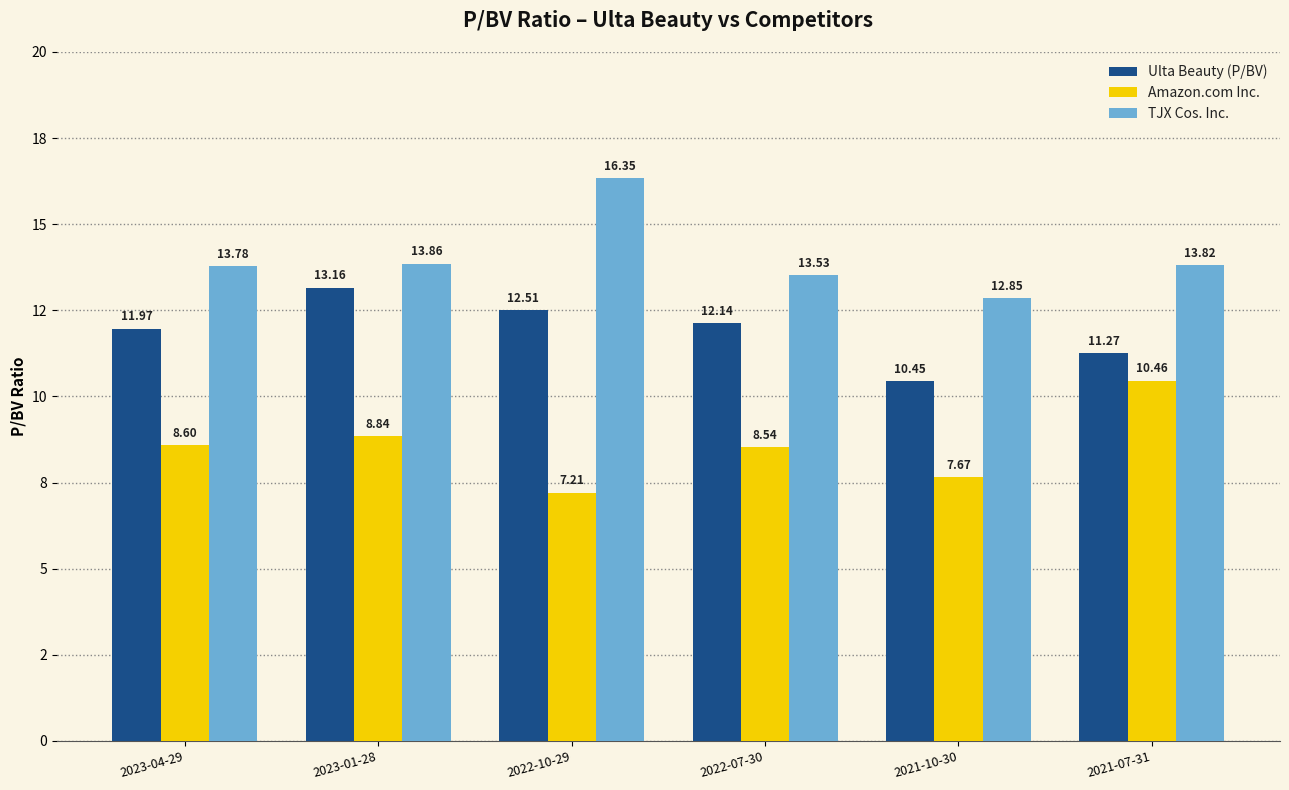

What is the difference between the second highest and second lowest values in the TJX Cos. Inc. series?

0.3